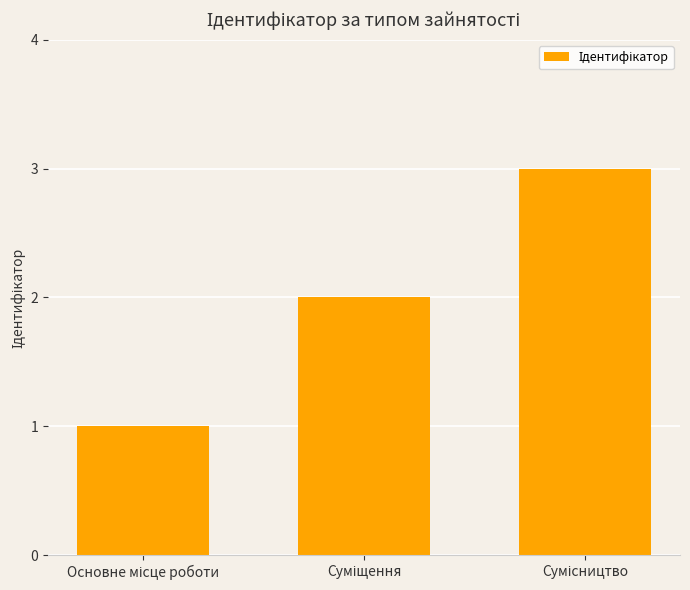

What is the sum of all values?

6